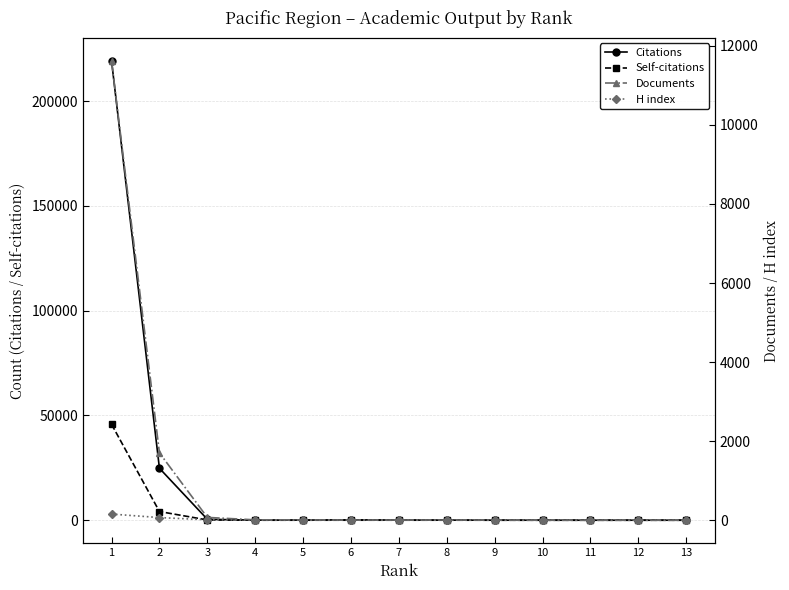

What is the highest value of the Self-citations series?

45799